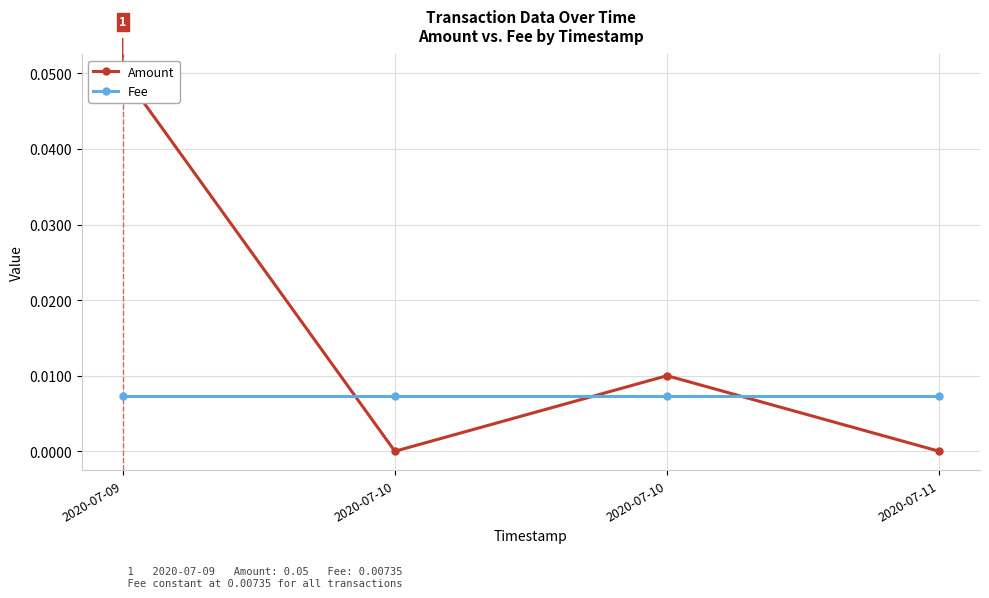

How many lines are shown in the chart?

2